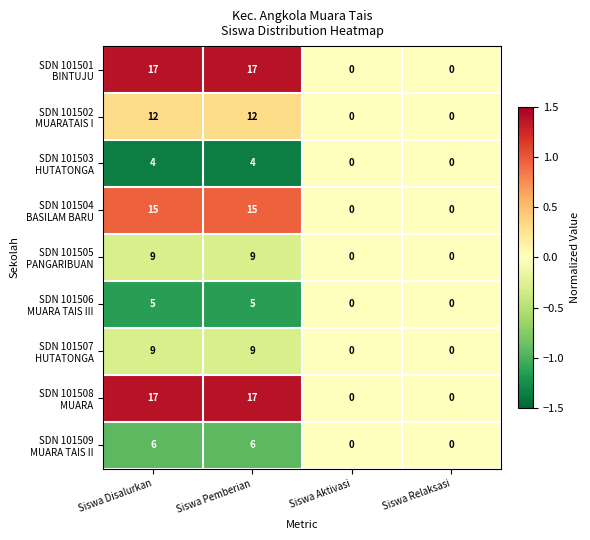

What is the maximum value shown in the chart?

17